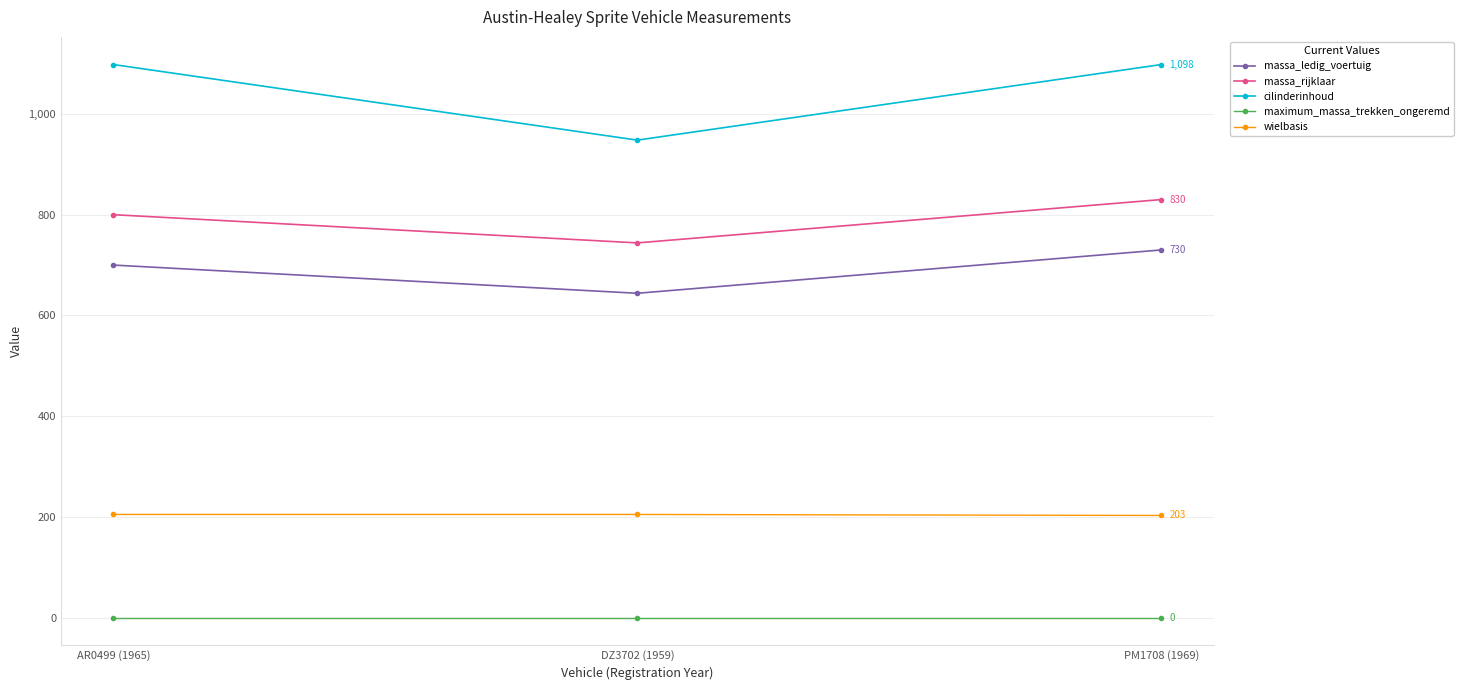

What is the difference between the maximum and second lowest values in the massa_ledig_voertuig series?

30